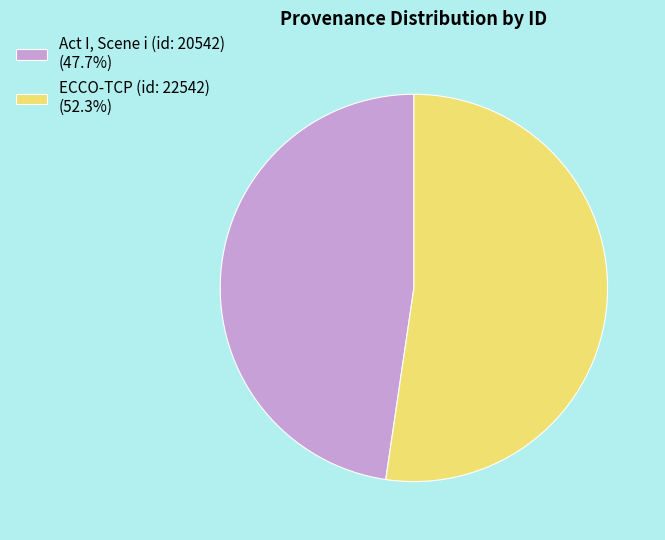

True or false: ECCO-TCP (id: 22542) accounts for 52% of the total.

True